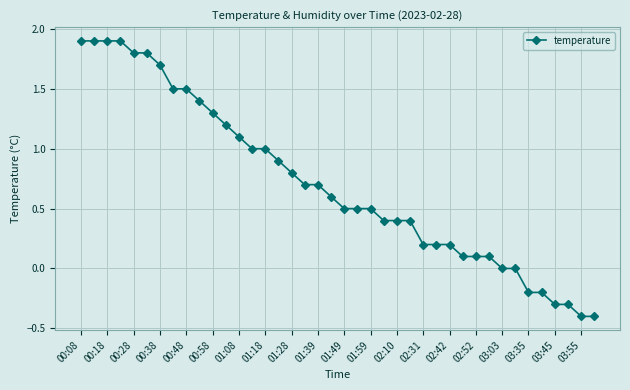

What is the average value?

0.7